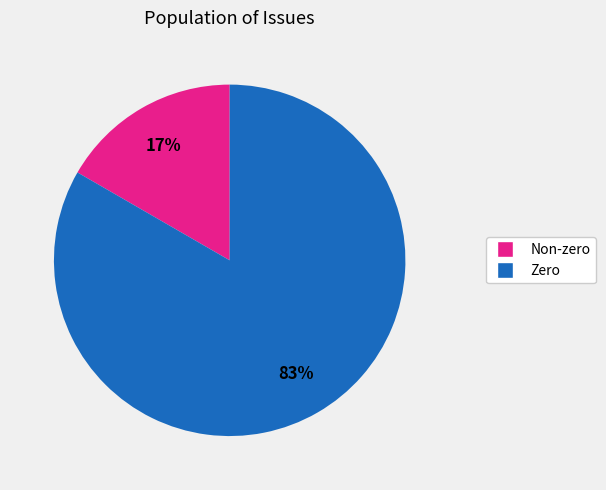

Is there any slice that represents more than half of the pie?

Yes